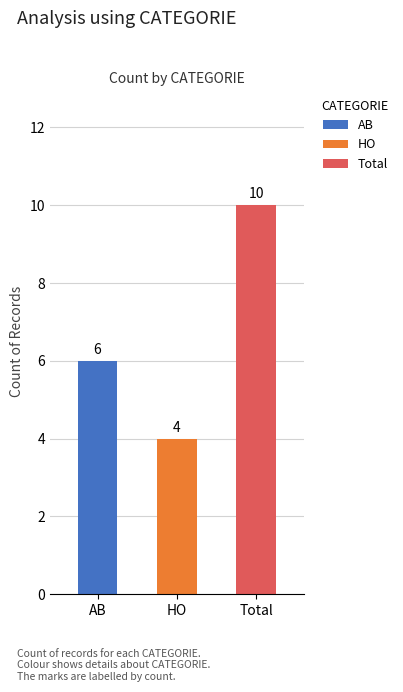

How many data points in AB are above 0?

1